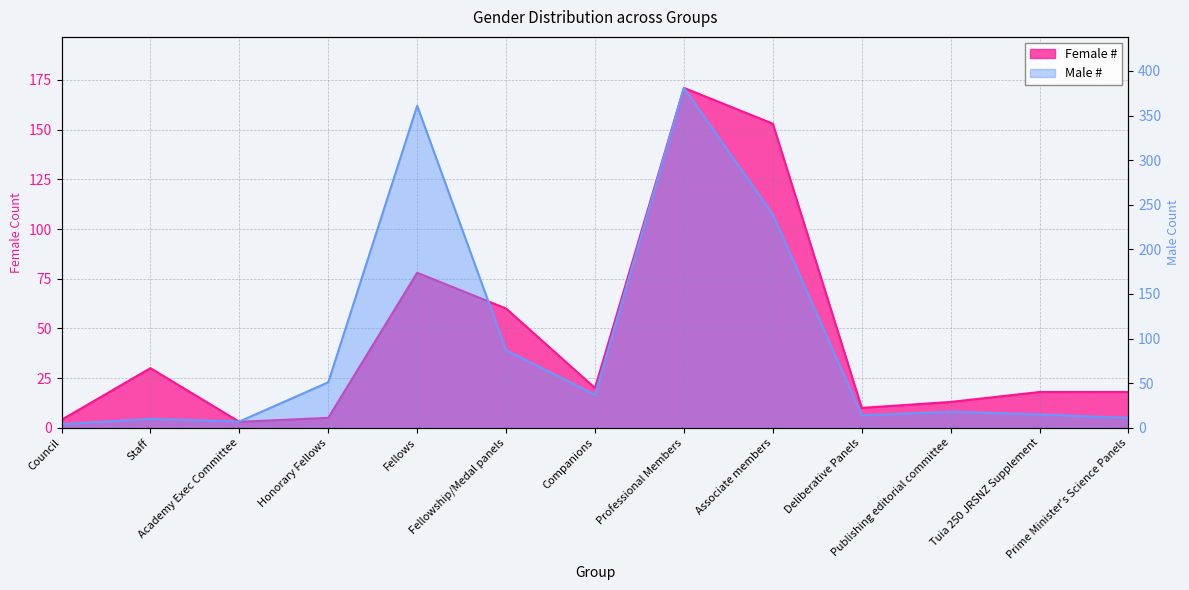

What is the label of the 4th point from the right?

Deliberative Panels